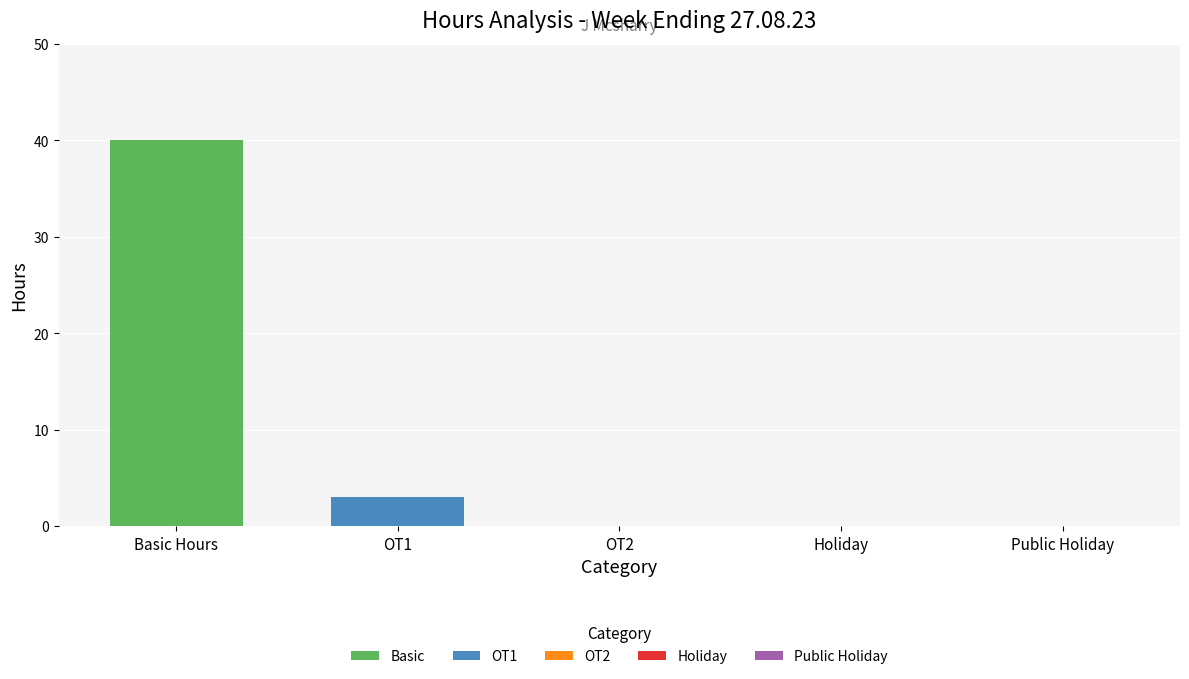

Which series changed the most between Basic Hours and OT2?

Basic